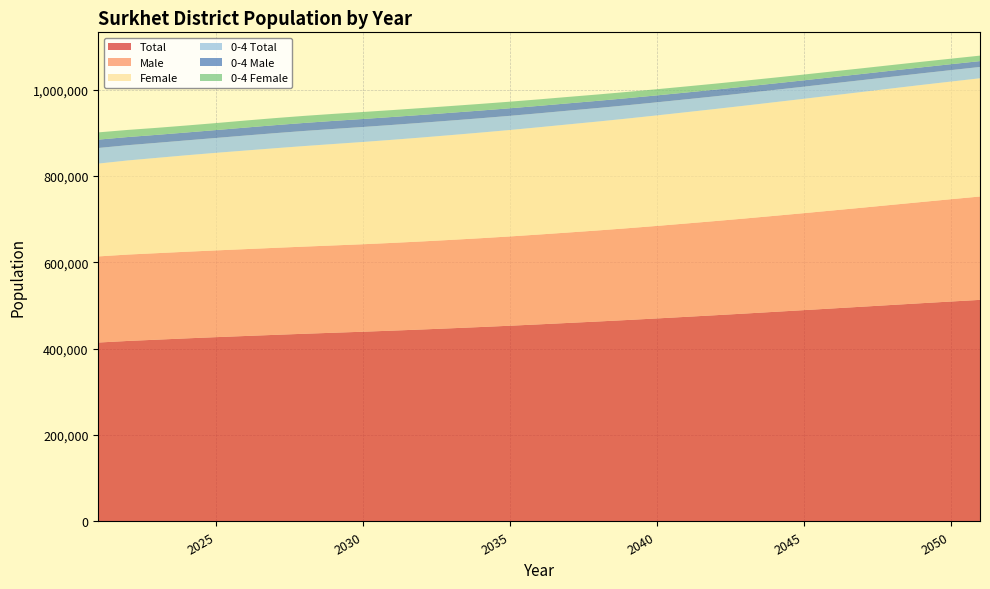

Reading left to right, extract all data points from this chart.

Total: 414377	418013	421025	424020	426831	429494	432128	434671	437049	439403	441927	444578	447378	450253	453268	456482	459800	463083	466551	470162	473880	477641	481487	485420	489379	493399	497380	501415	505416	509314	513170
Male: 199409	200073	200327	200618	200889	201162	201496	201821	202167	202586	203180	203875	204716	205664	206770	208046	209387	210886	212481	214241	216132	218091	220136	222320	224551	226932	229294	231804	234309	236890	239368
Female: 214968	217940	220698	223402	225942	228332	230632	232850	234882	236817	238747	240703	242662	244589	246498	248436	250413	252197	254070	255921	257748	259550	261351	263100	264828	266467	268086	269611	271107	272424	273802
0-4 Total: 36144	35342	34780	34462	34445	34718	34893	34943	34898	34717	34412	34085	33679	33246	32785	32284	31824	31337	30834	30319	29818	29326	28904	28458	28086	27749	27404	27101	26791	26500	26223
0-4 Male: 19345	18878	18531	18312	18277	18415	18534	18594	18615	18550	18416	18241	18034	17789	17530	17227	16938	16653	16360	16051	15757	15466	15200	14945	14721	14512	14304	14115	13921	13747	13562
0-4 Female: 16799	16464	16249	16150	16168	16303	16359	16349	16283	16167	15996	15844	15645	15457	15255	15057	14886	14684	14474	14268	14061	13860	13704	13513	13365	13237	13100	12986	12870	12753	12661